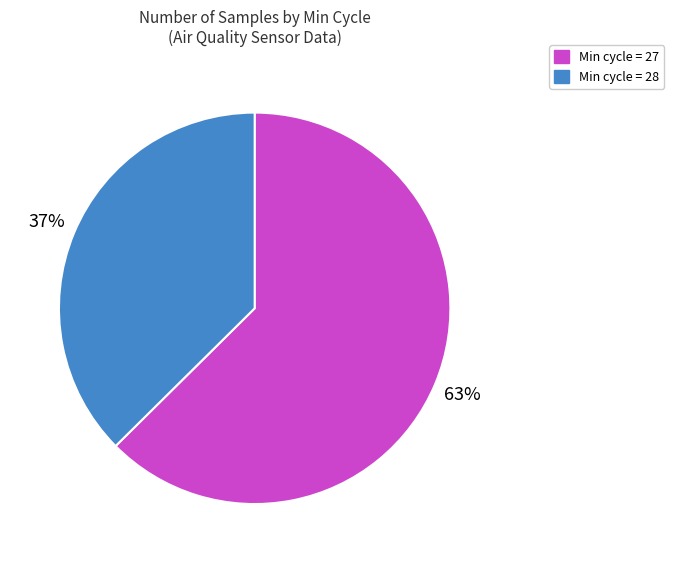

Does any single category account for the majority?

Yes